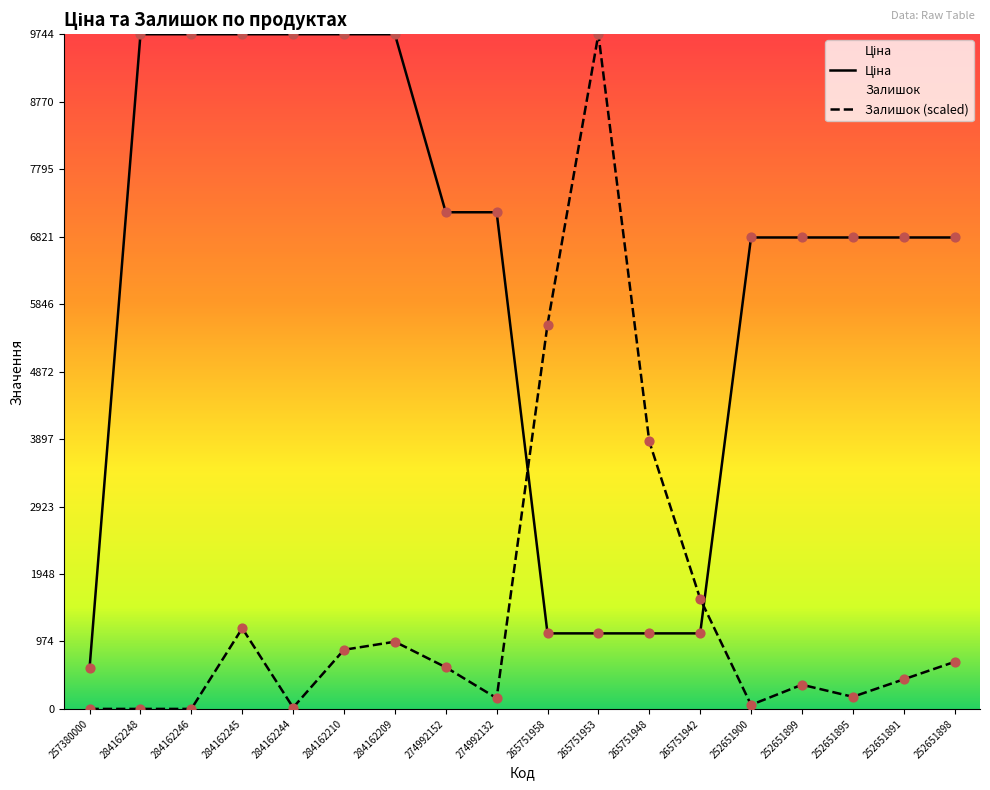

Is the value of Ціна at 252651895 greater than the value of Залишок at 257380000?

Yes